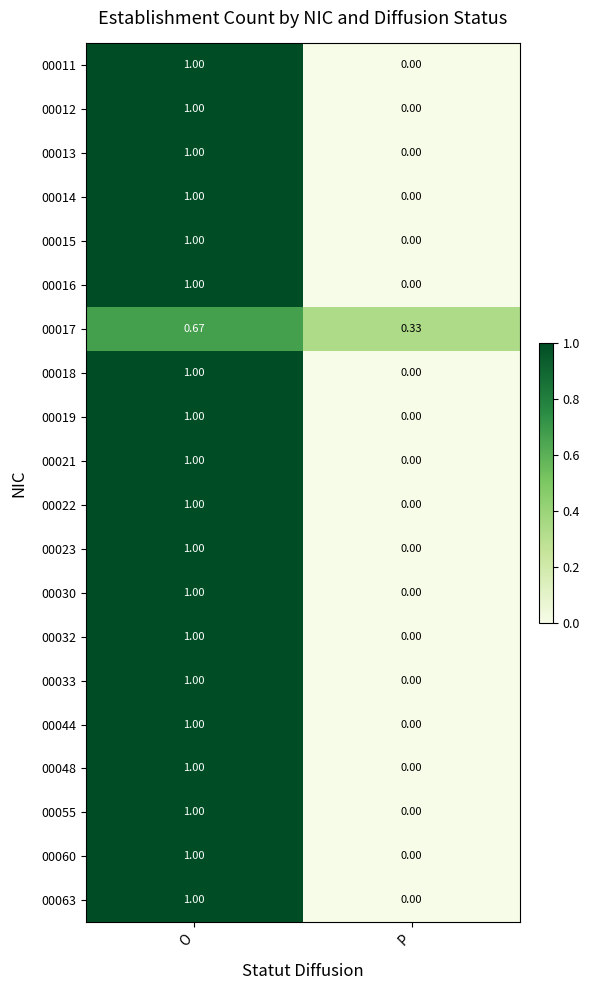

Which category has the lowest value in the 00023 series?

P